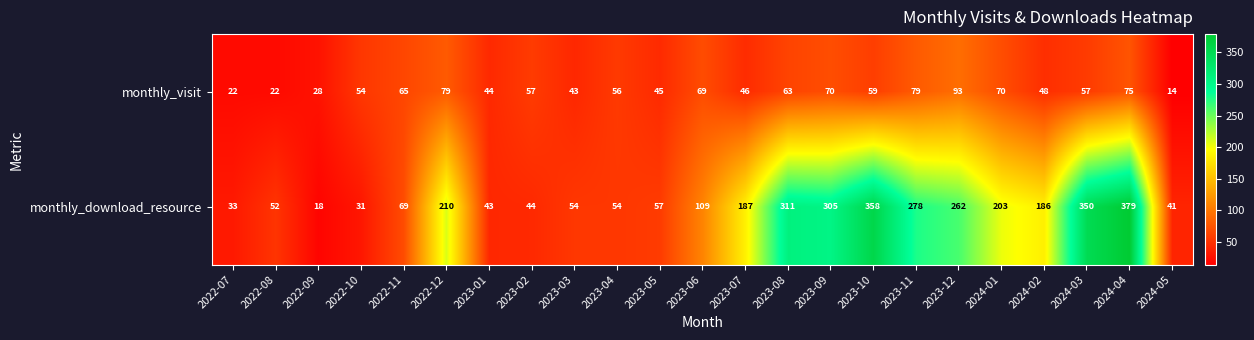

What is the approximate value of monthly_download_resource at 2024-05, to the nearest 50?

50